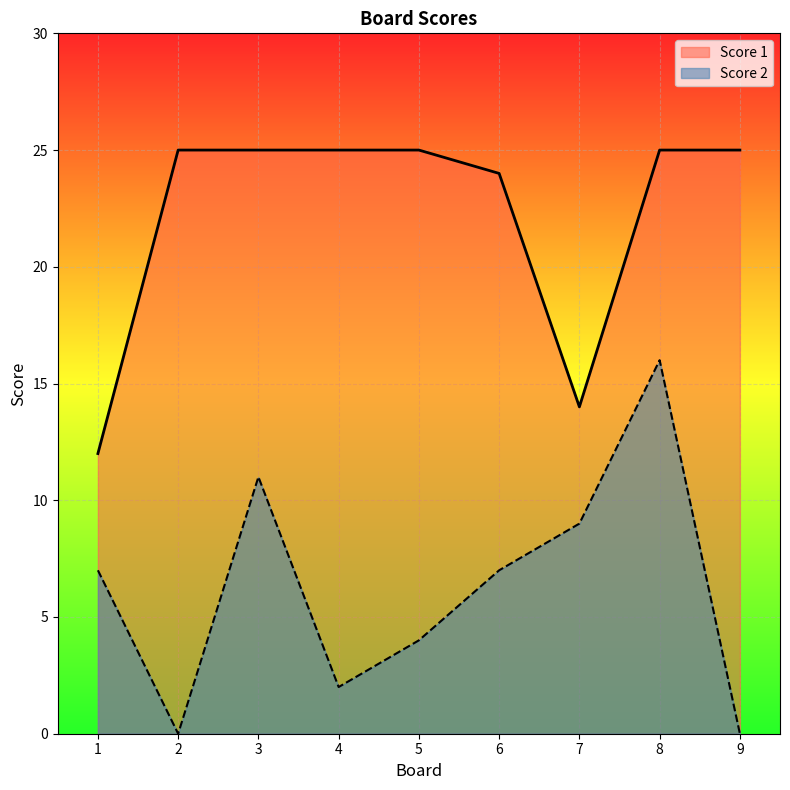

In Score 1, how many points are lower than both neighbors (excluding endpoints)?

1